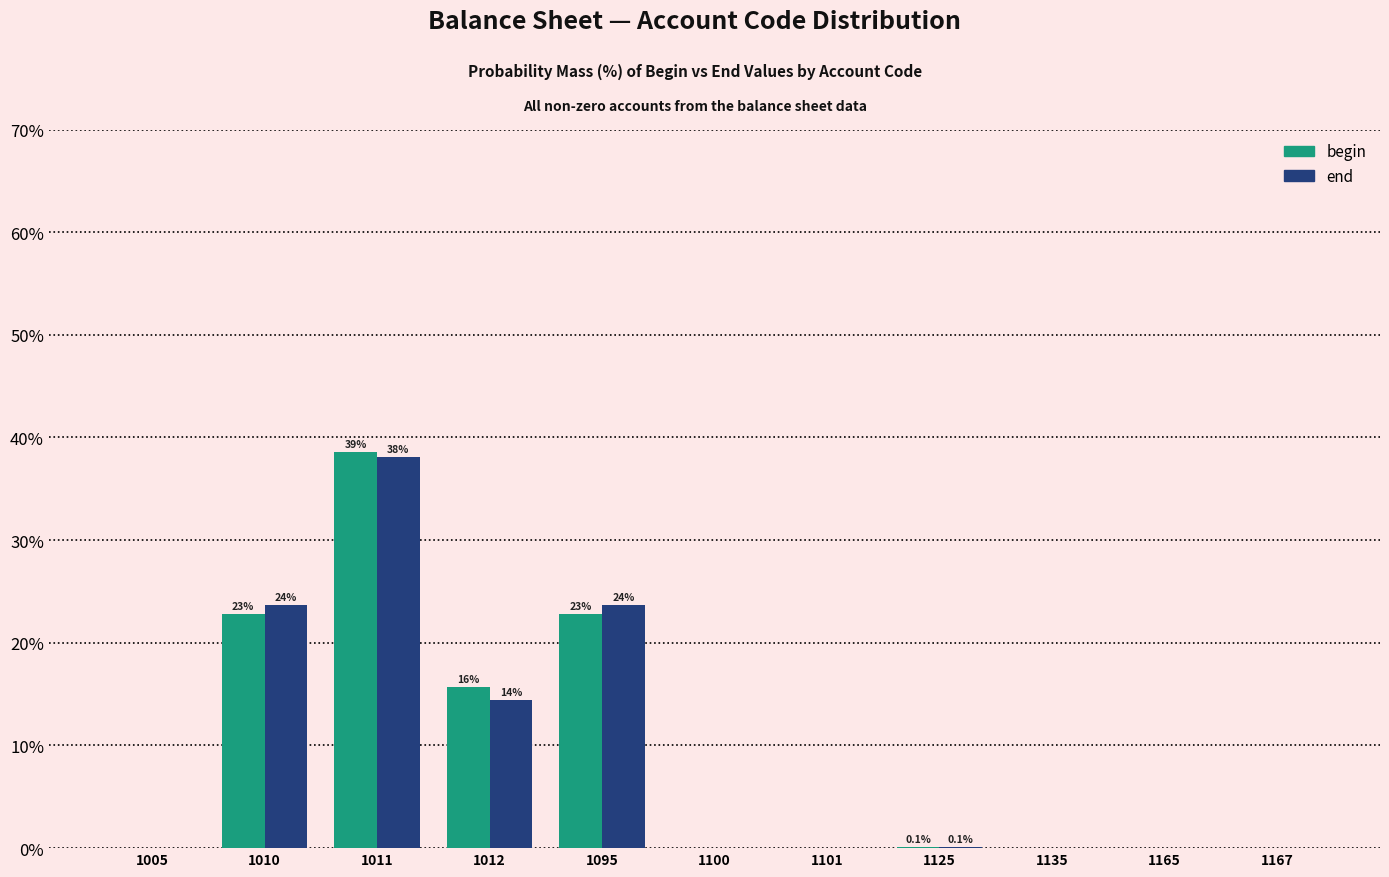

At which category is the sum across all series the highest?

1011